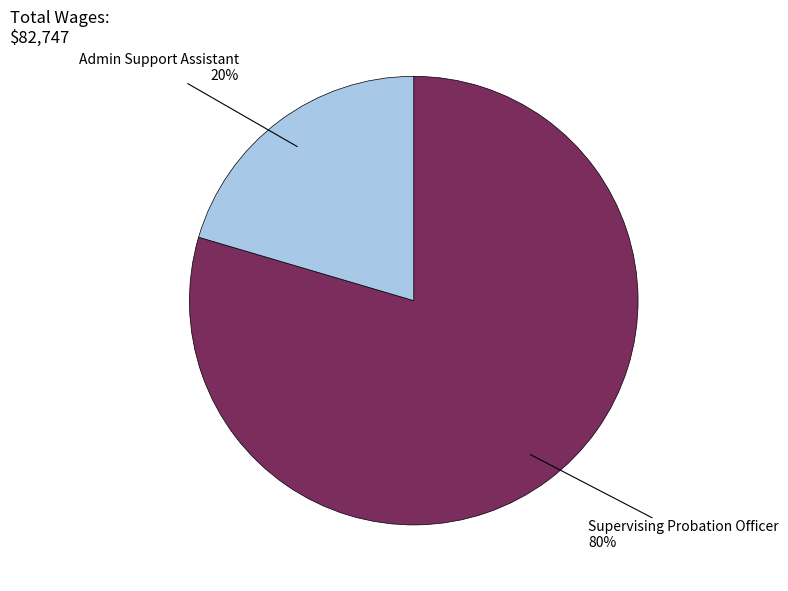

Between Supervising Probation Officer and Admin Support Assistant, which is larger?

Supervising Probation Officer